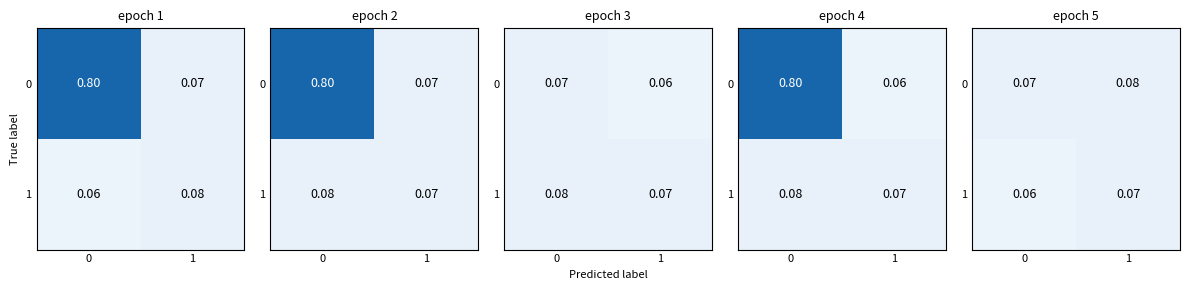

Which has a higher value, 1 or 0?

1